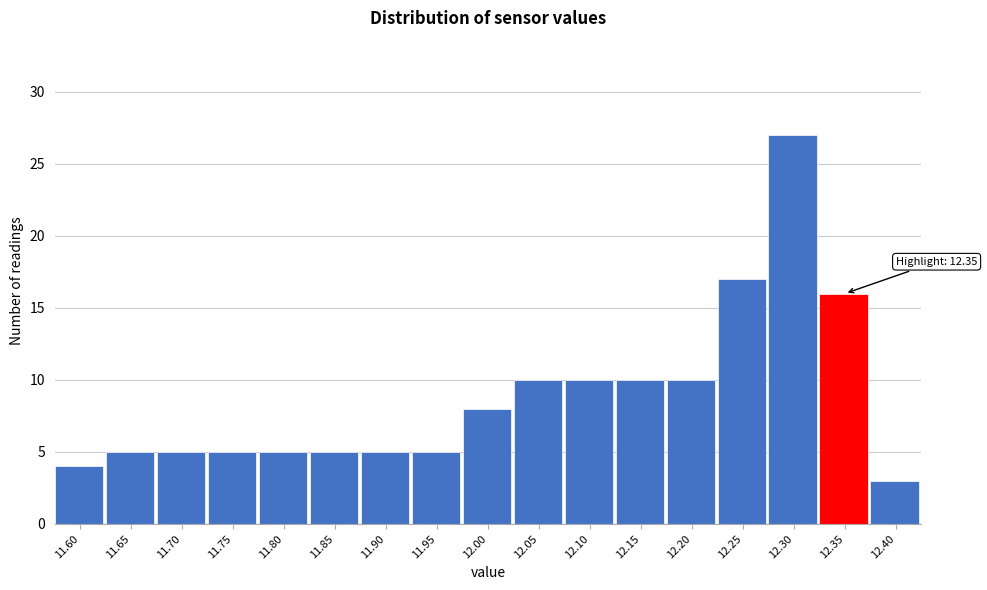

Reading left to right, what are all the values shown in this chart?

11.60=4	11.65=5	11.70=5	11.75=5	11.80=5	11.85=5	11.90=5	11.95=5	12.00=8	12.05=10	12.10=10	12.15=10	12.20=10	12.25=17	12.30=27	12.35=16	12.40=3